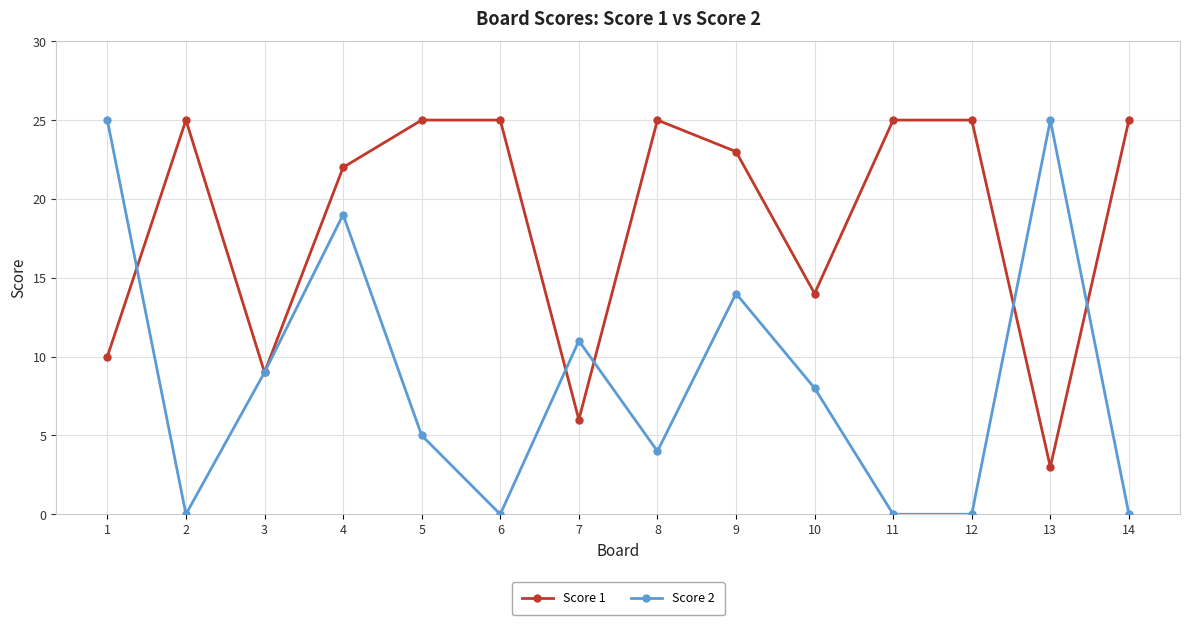

List the series in order of their overall mean, highest first.

Score 1, Score 2